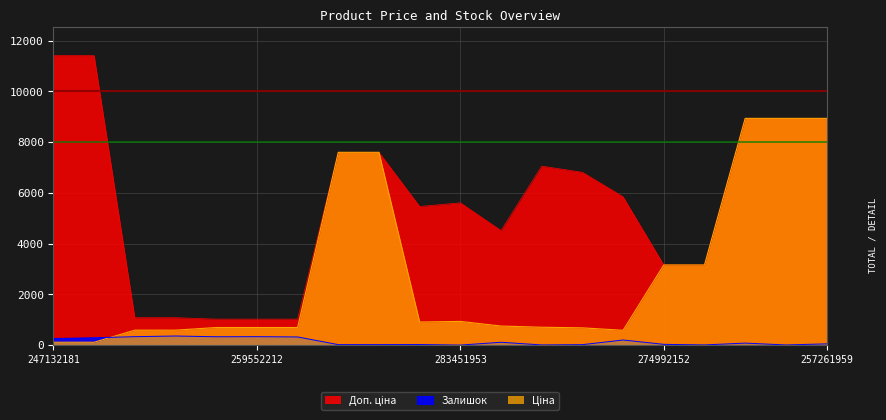

Where do Ціна and Залишок first cross each other?

247132180 and 271712228